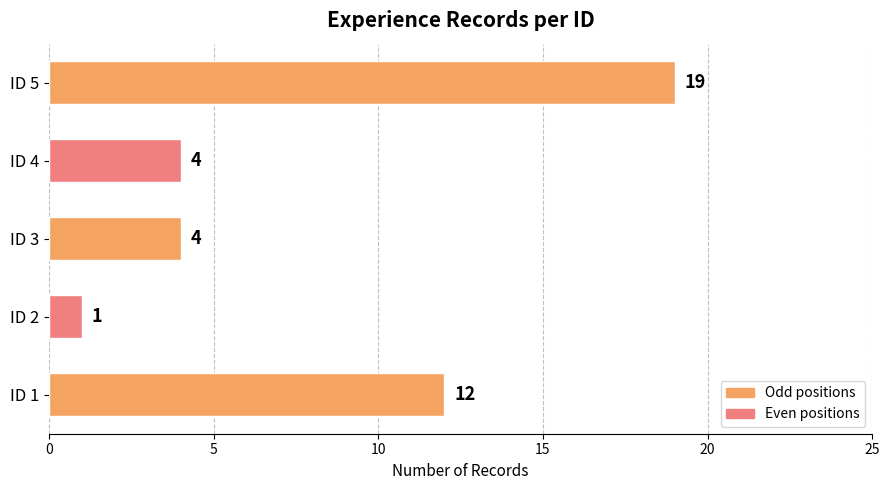

Which category has the lowest value across all series?

ID 2